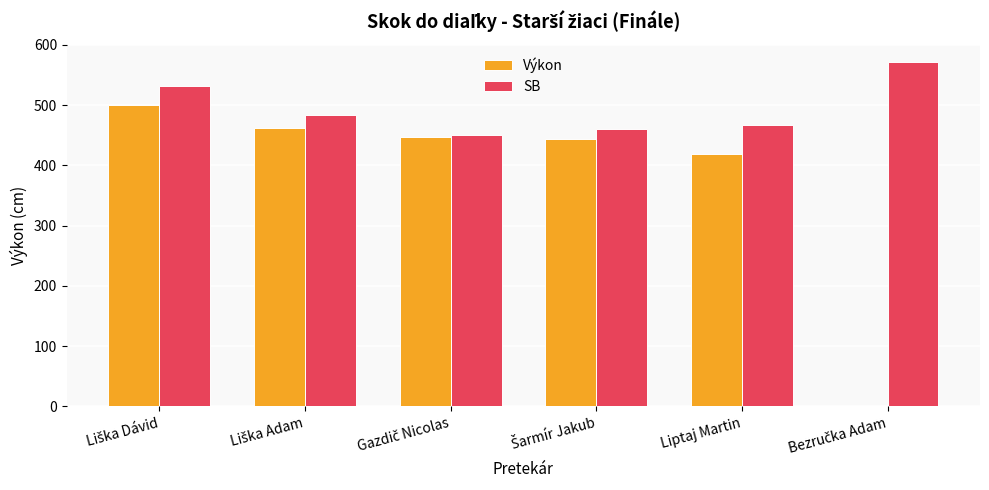

What is the highest value of the Výkon series?

501